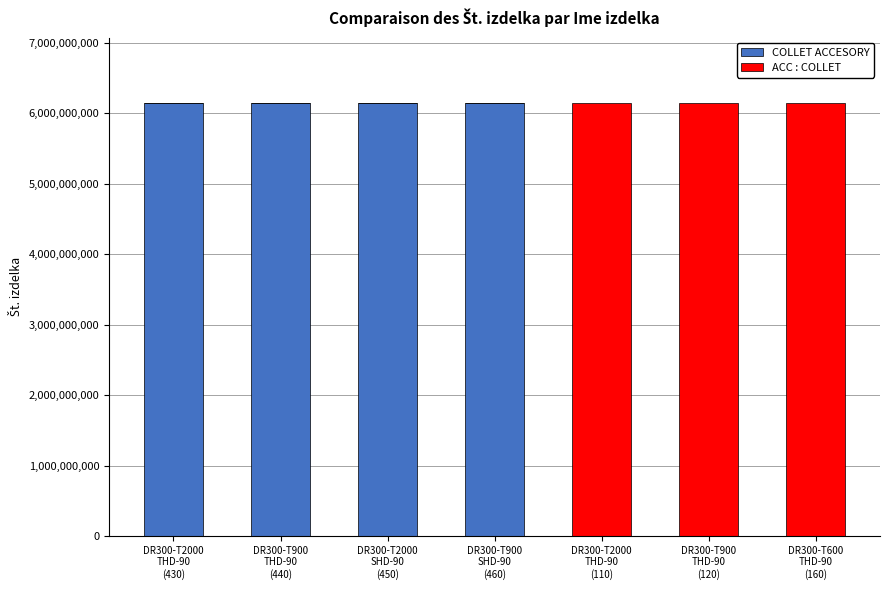

What is the maximum value for COLLET ACCESORY?

6151760460